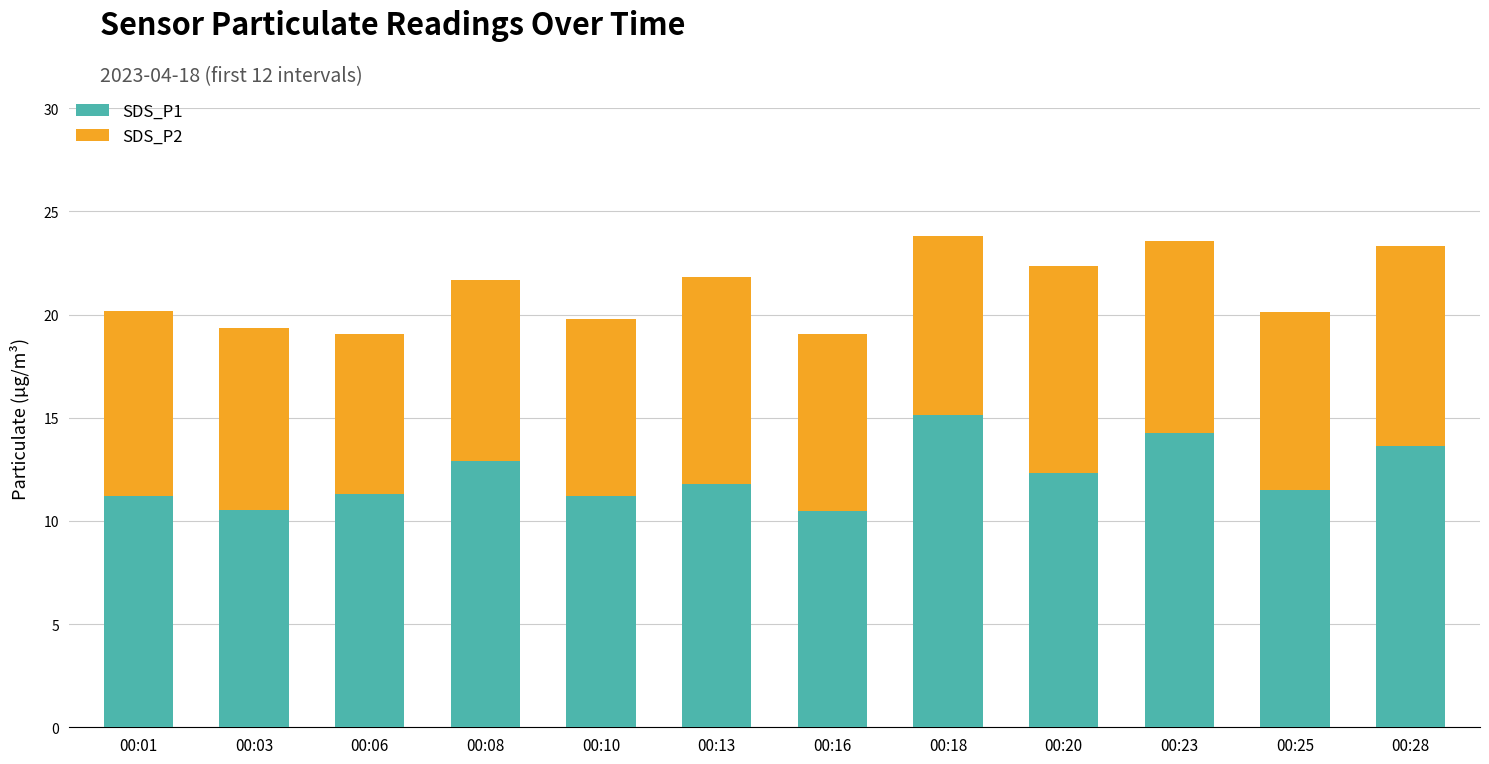

How many bars are there in total?

12